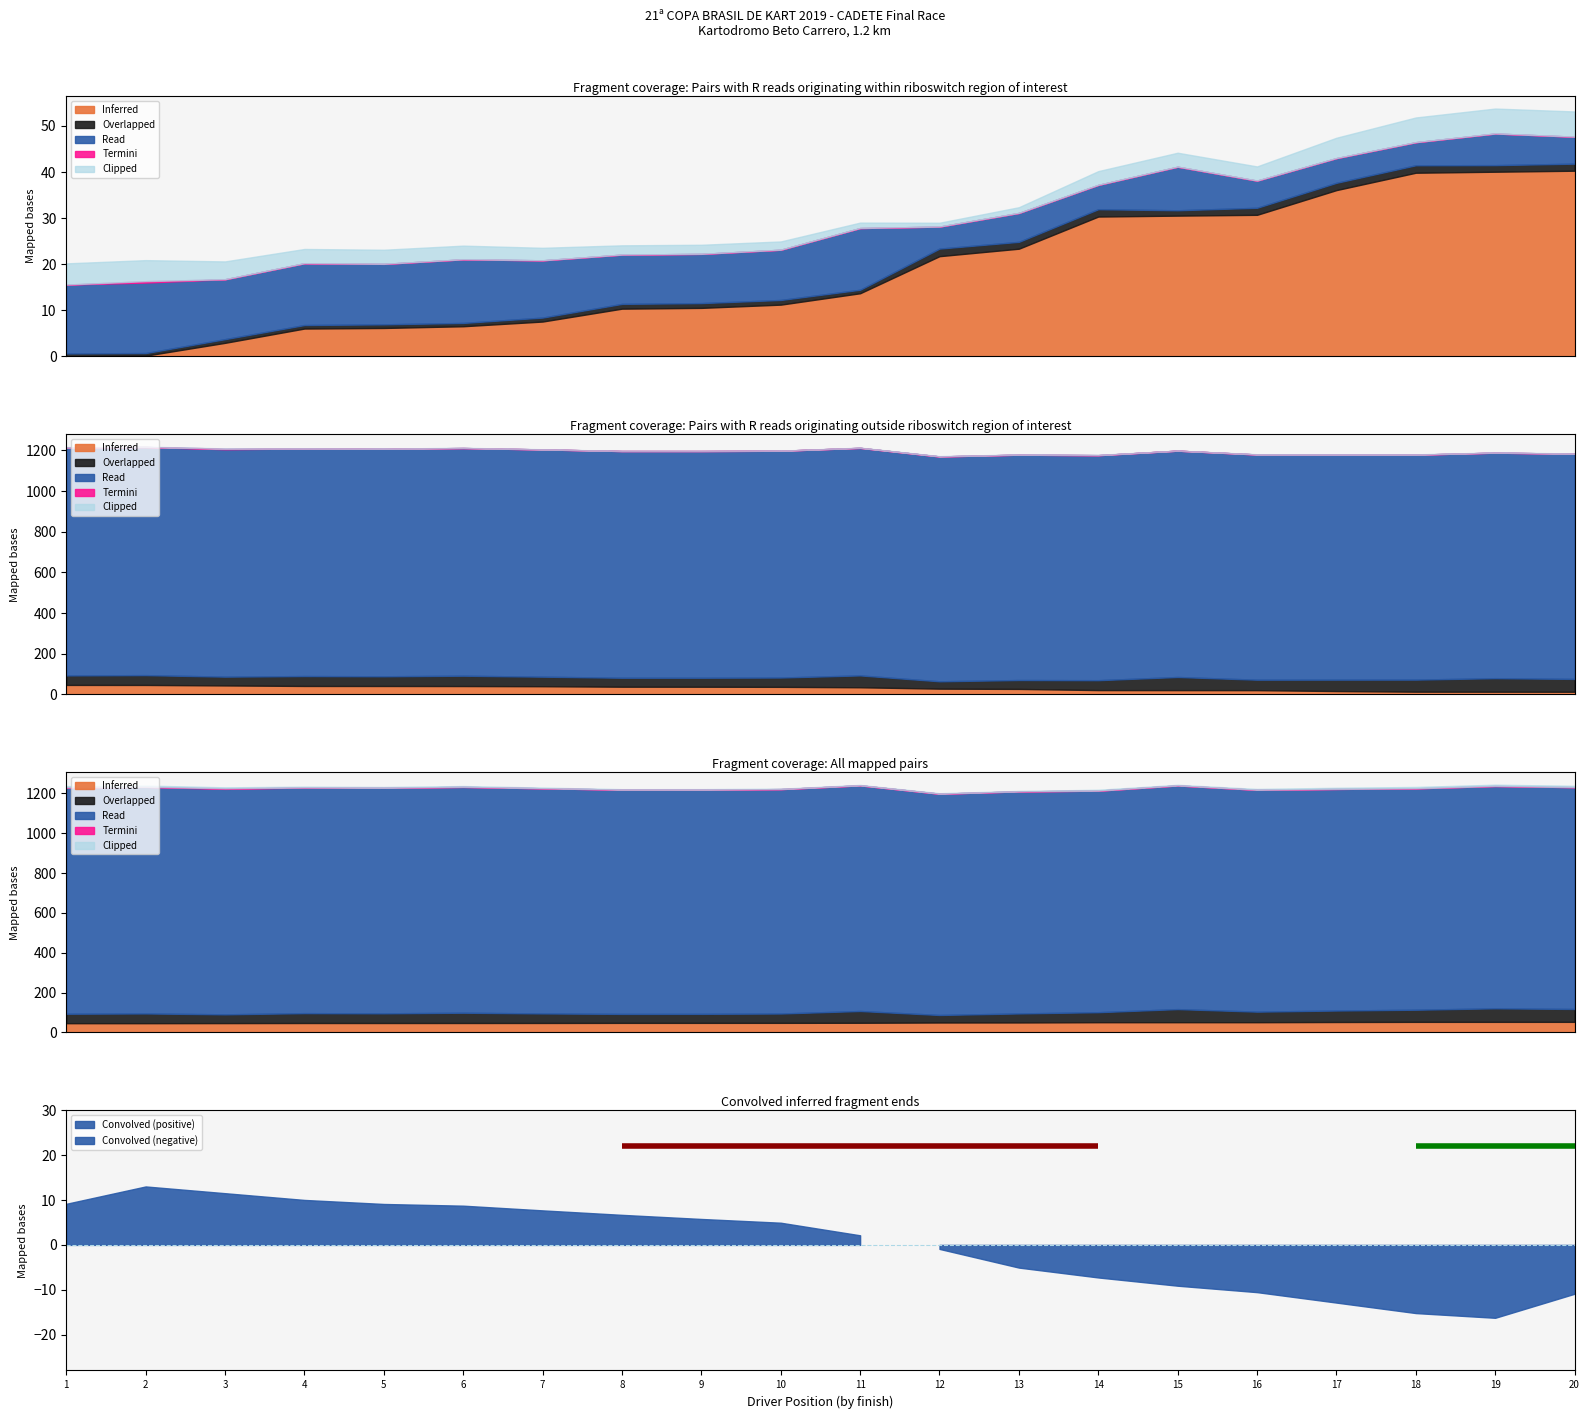

At how many categories does at least one series exceed 51?

20